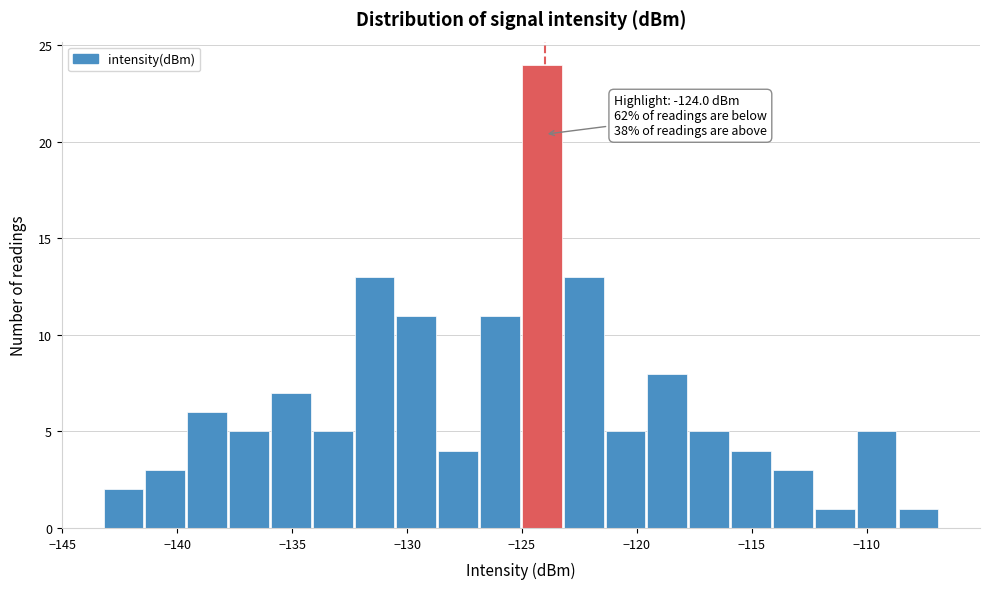

Read against the x-axis, roughly where is the centre of the tallest bar?

-124.0